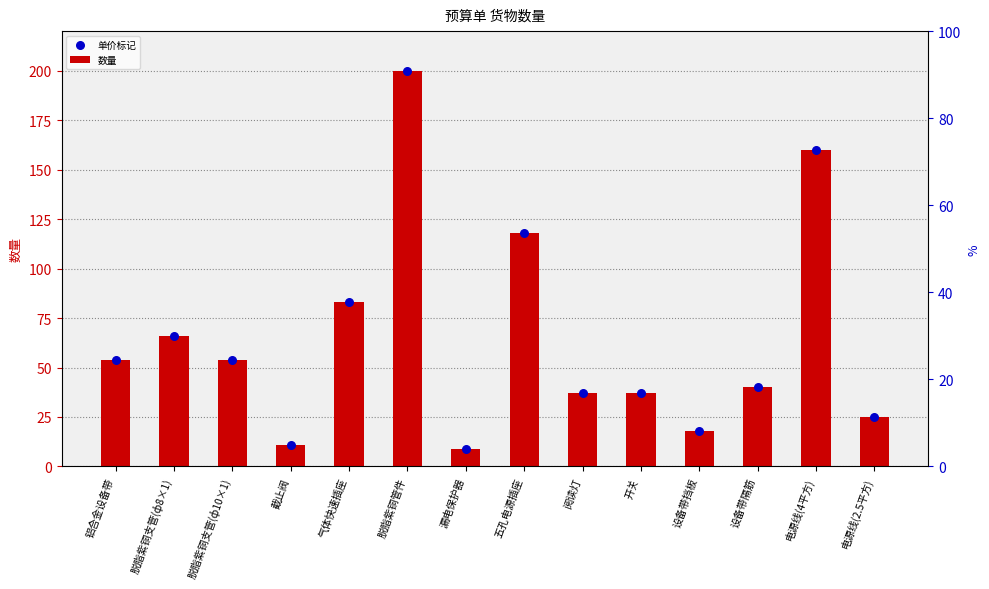

Which series reaches the minimum Y coordinate?

数量